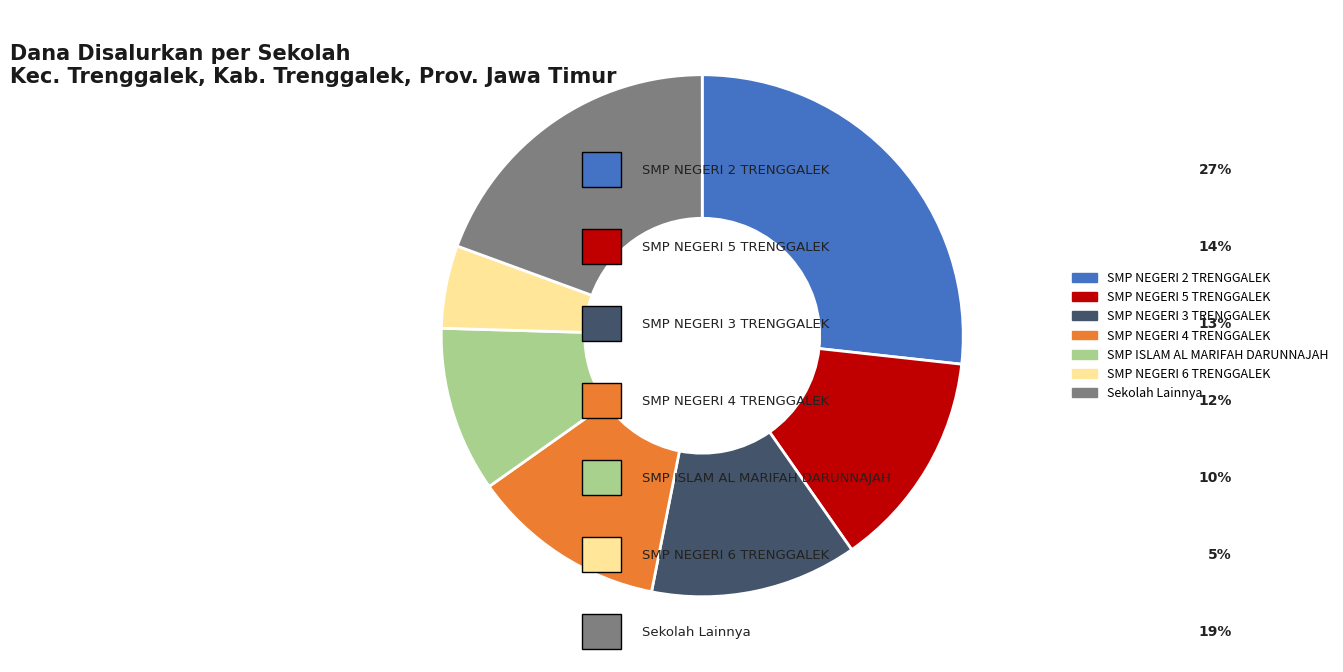

How many slices are in this pie chart?

7